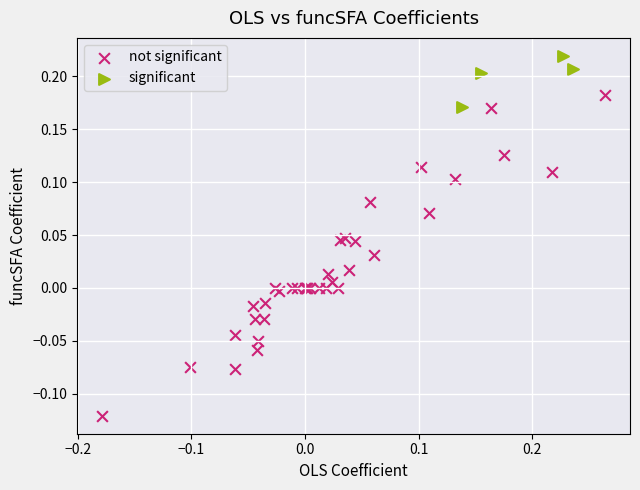

Which series reaches the maximum Y coordinate?

significant